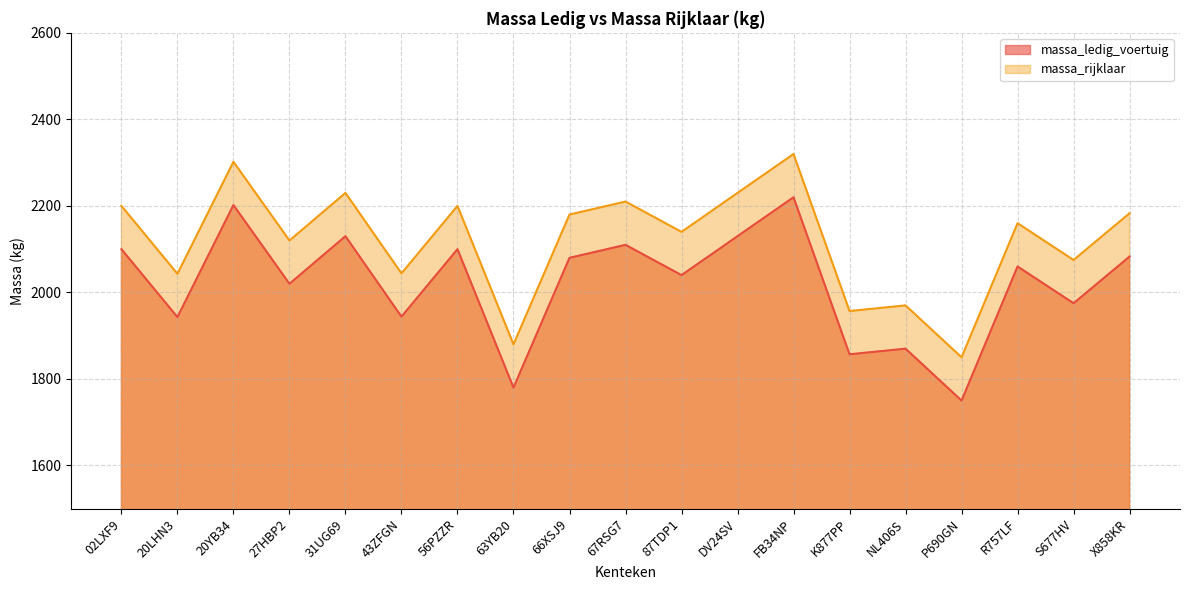

Which series changed the most between 20LHN3 and DV24SV?

massa_ledig_voertuig